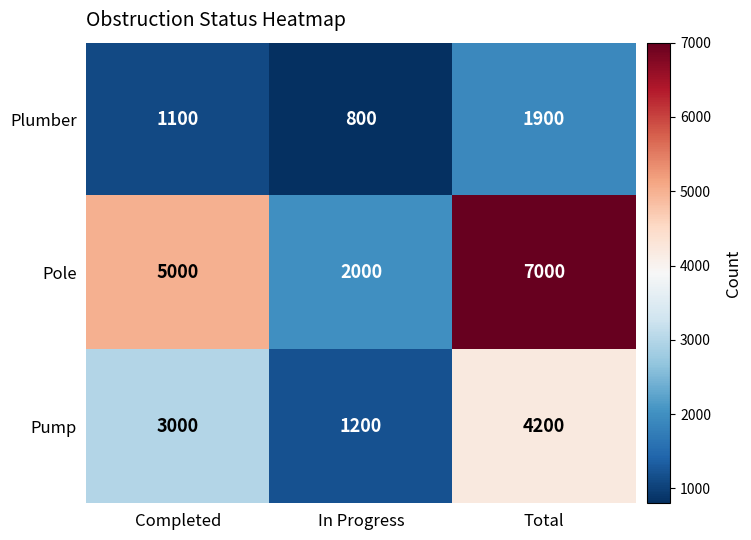

Reading left to right, transcribe all the data shown in this chart.

Plumber: 1100	800	1900
Pole: 5000	2000	7000
Pump: 3000	1200	4200